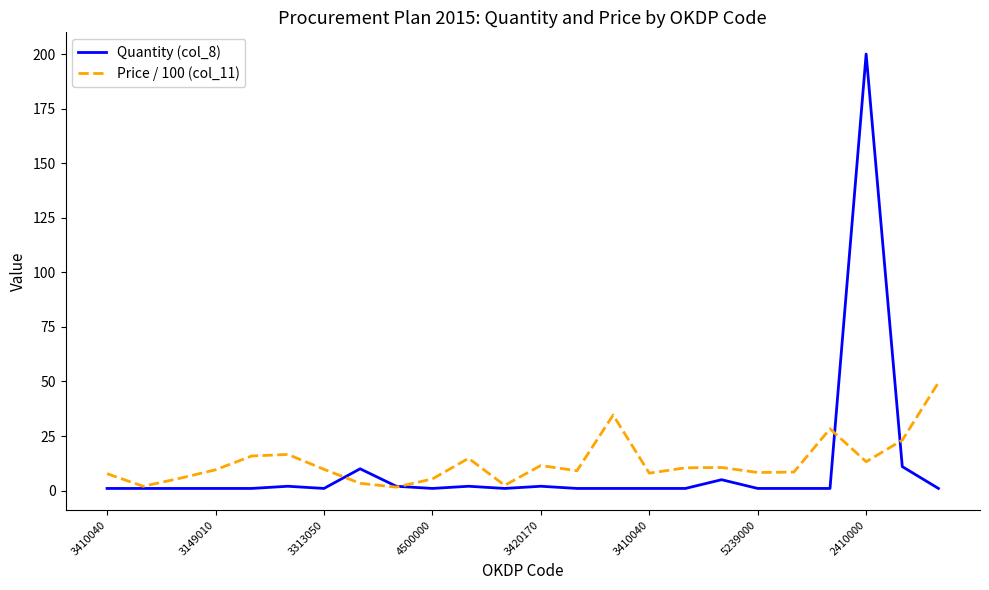

Rank the series by their maximum value, from lowest to highest.

Price / 100 (col_11), Quantity (col_8)